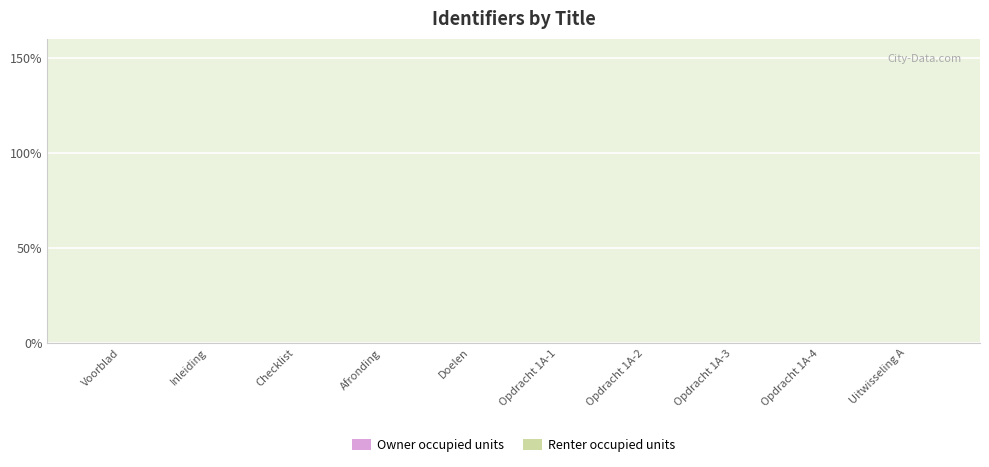

Count the number of categories in the chart.

10